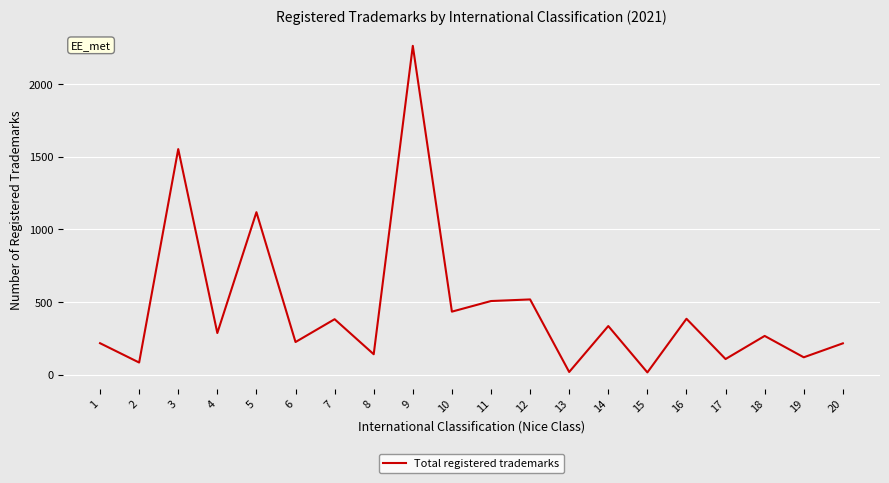

What is the difference between the maximum and minimum values?

2246